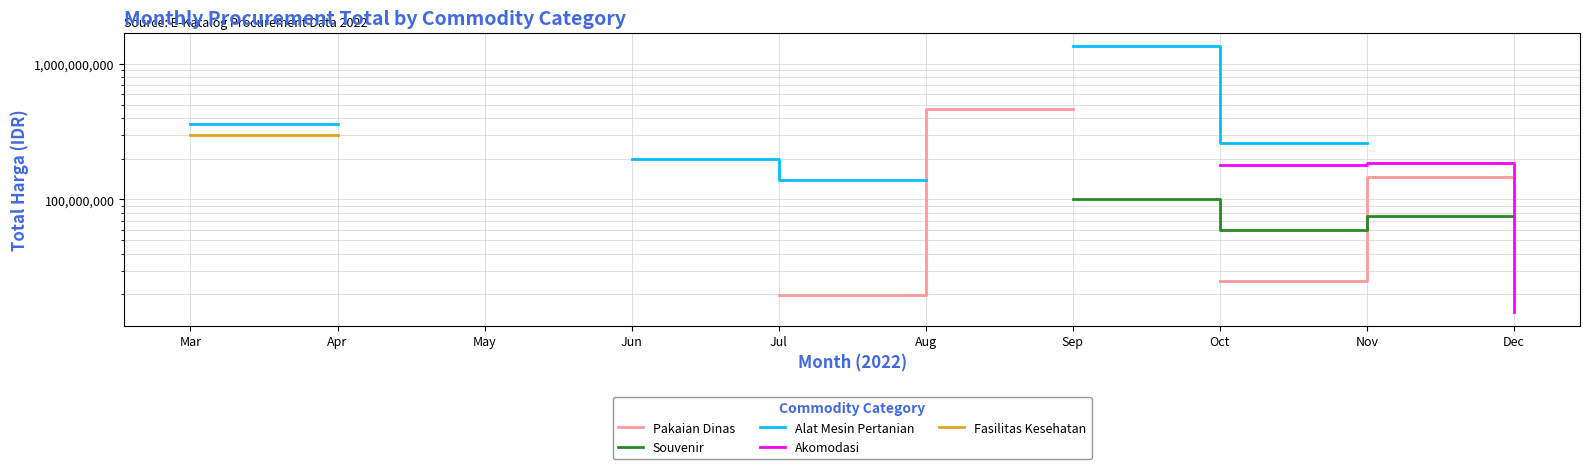

What is the minimum value shown in the chart?

14750000.0